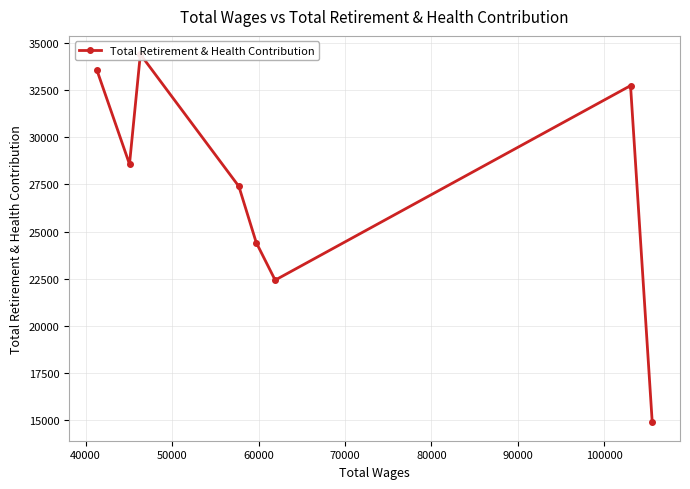

What is the maximum value shown in the chart?

34401